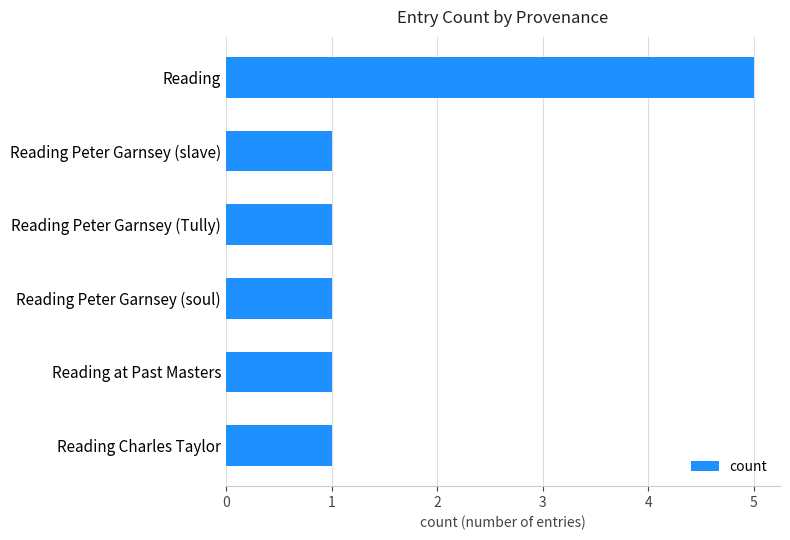

True or false: the data shows 5 at Reading.

True